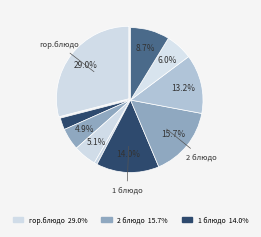

Does any single category account for the majority?

No